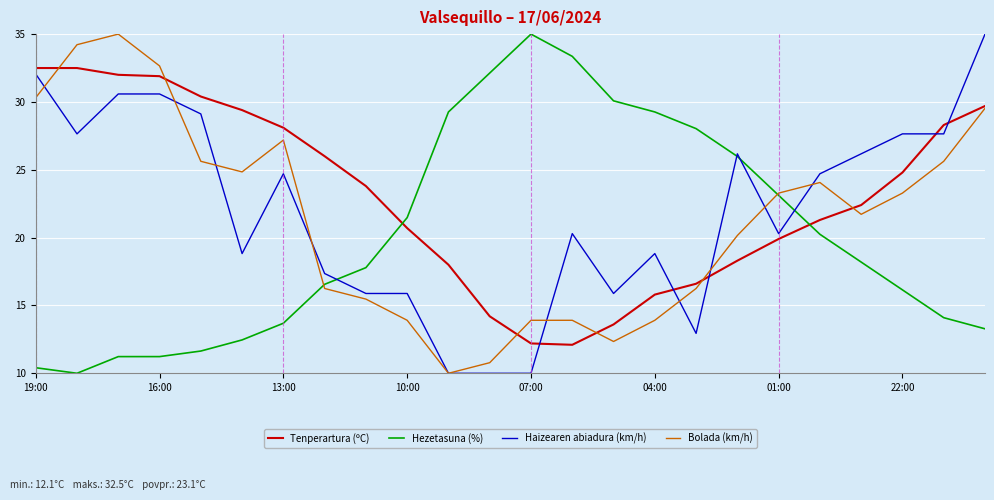

Which series has the largest total across all categories?

Tenperartura (ºC)